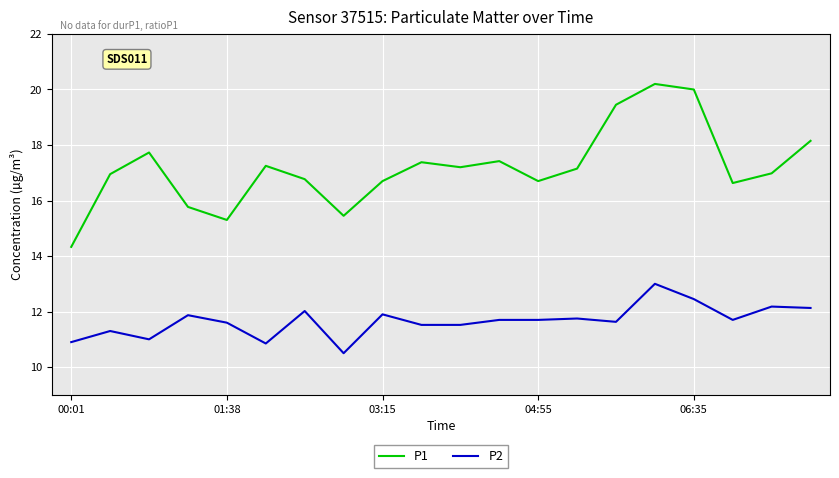

Rank the series by their maximum value, from lowest to highest.

P2, P1